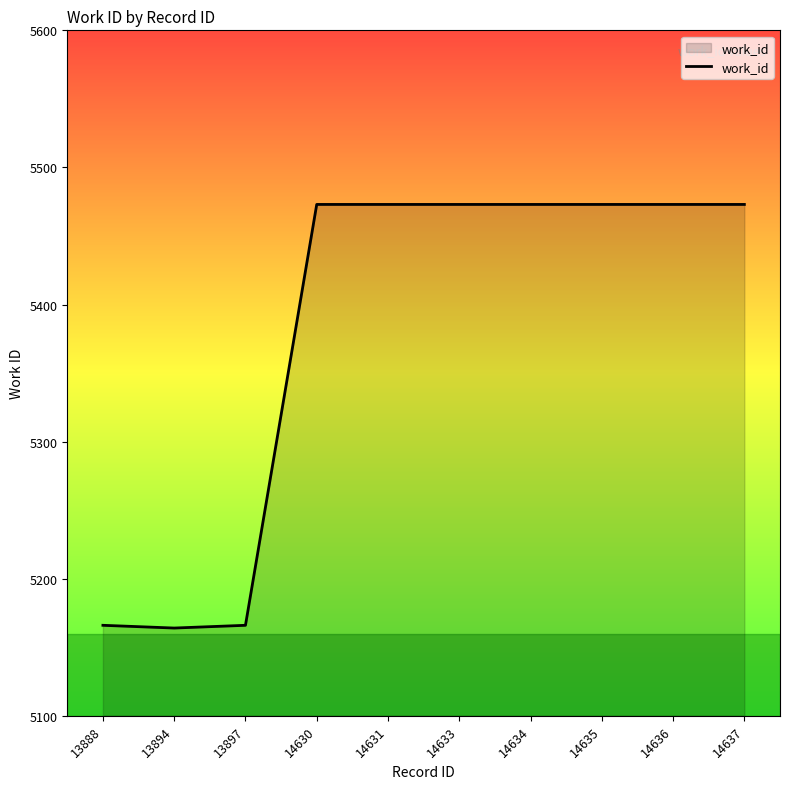

What is the difference between the maximum and minimum values?

309